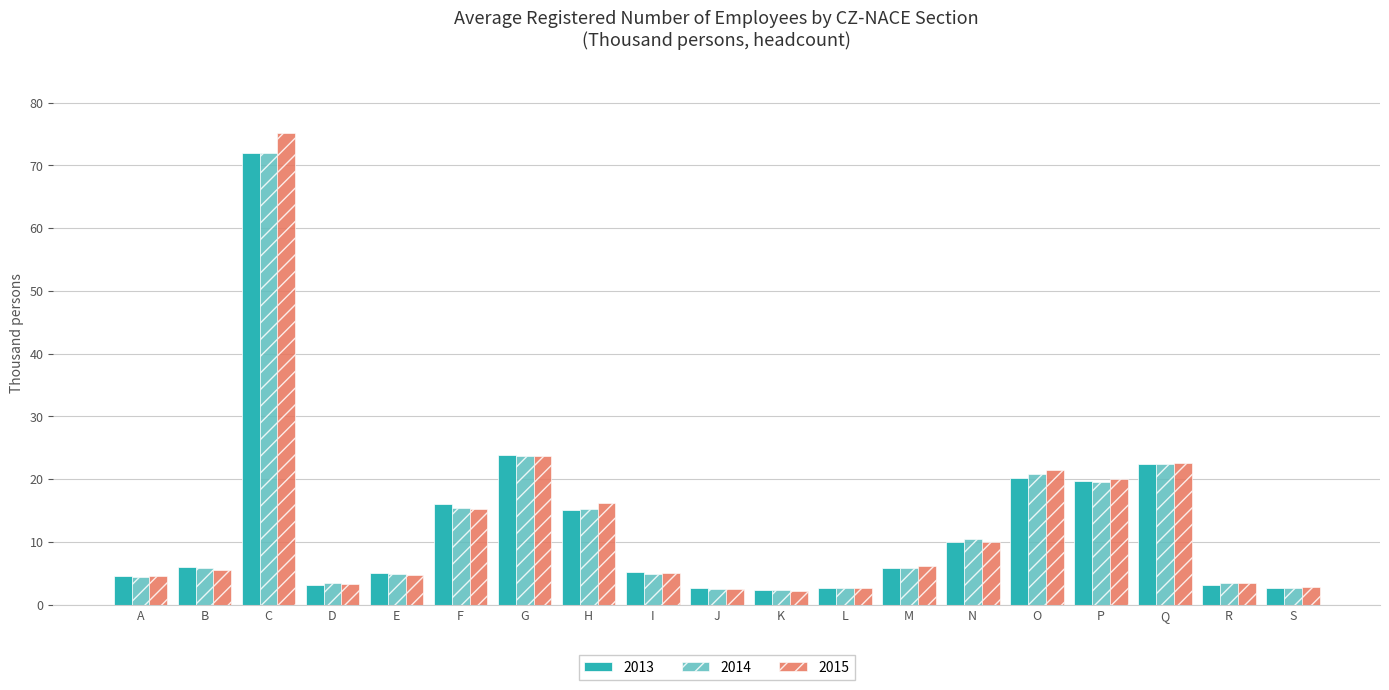

The 2015 series shows 4.7 at E. True or false?

True